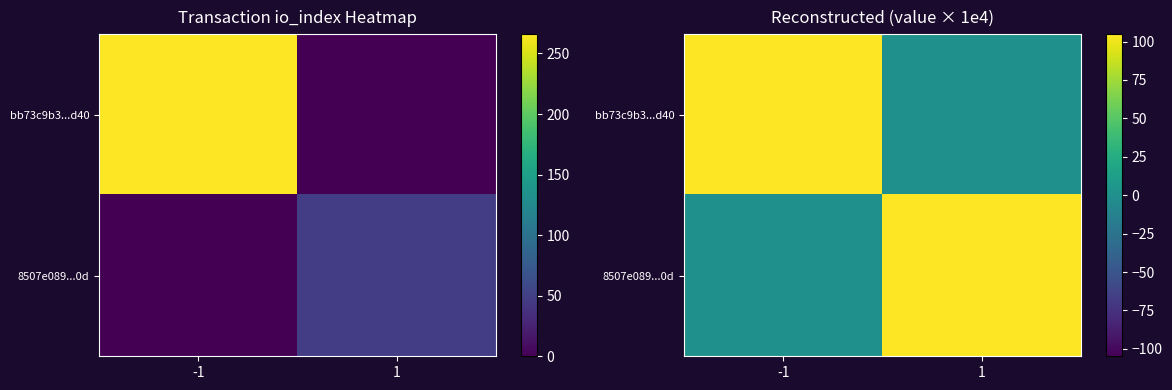

What is the difference between the maximum and minimum values in the 8507e089...0d series?

104.9